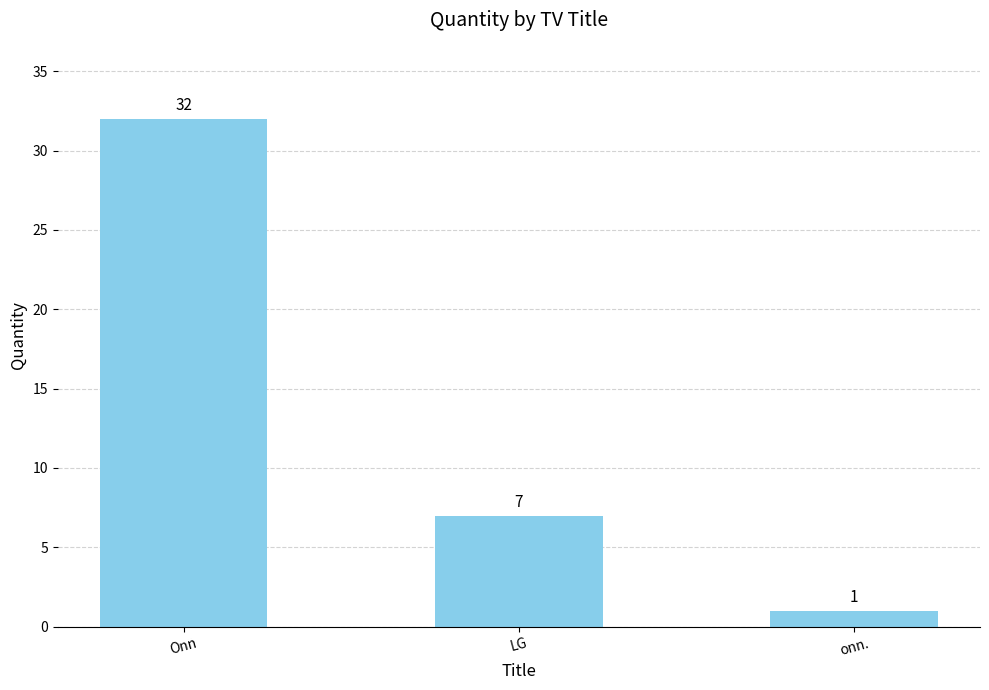

What is the label of the 1st bar from the right?

onn.